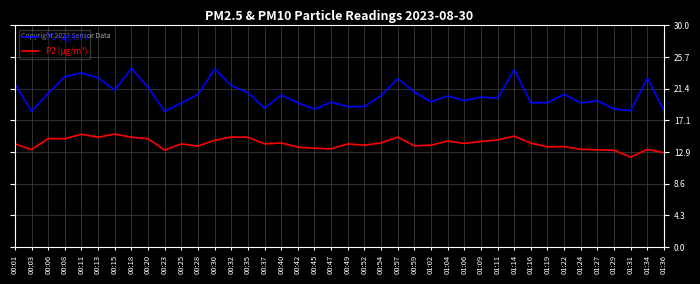

What is the total value across all series at 00:32?

36.8